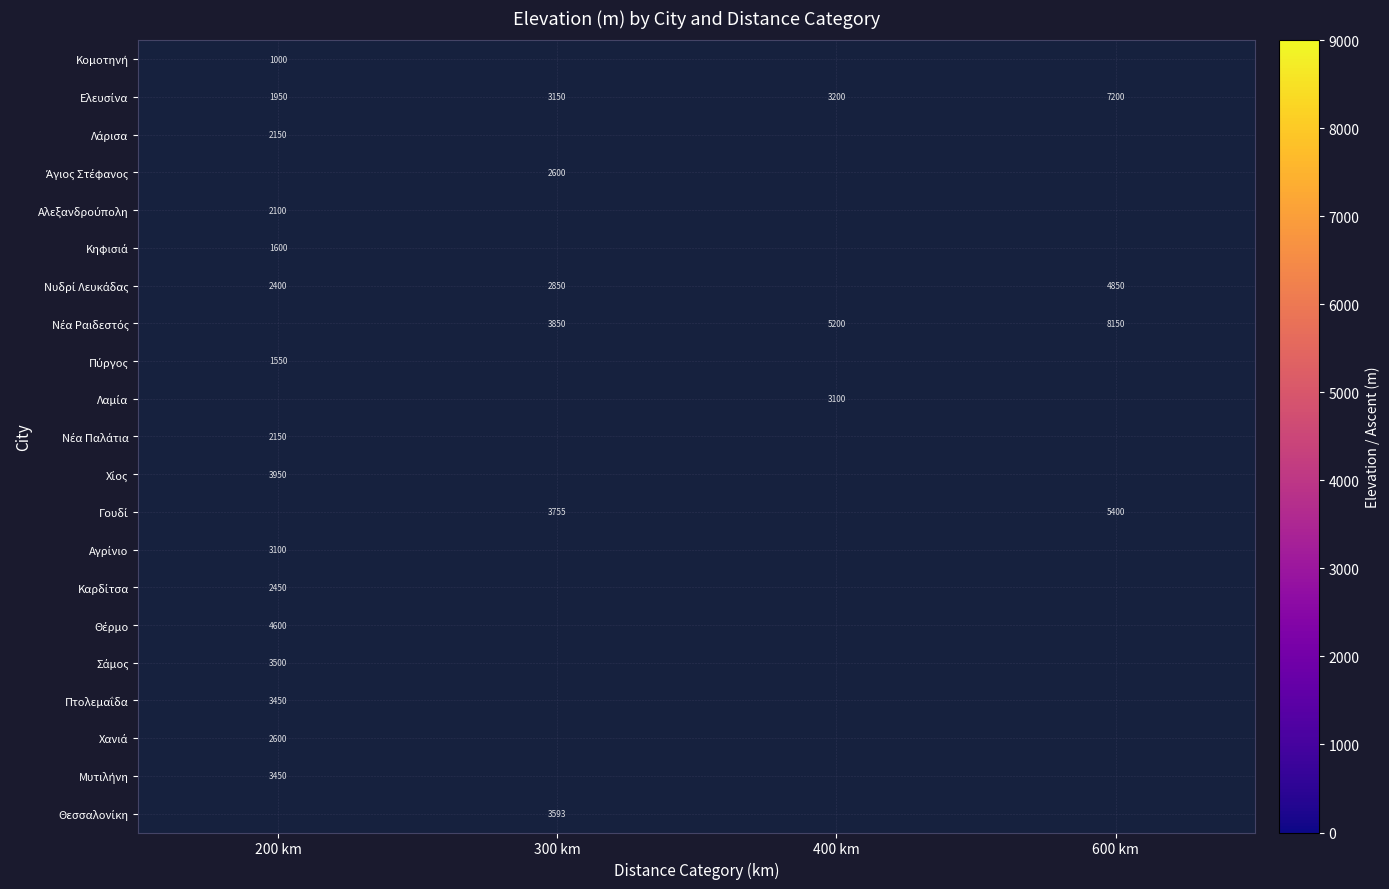

At which label does Αγρίνιο reach its minimum?

200 km